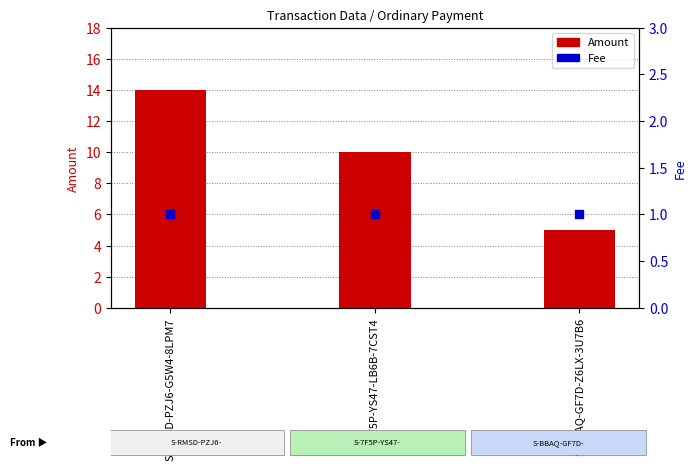

What is the total value across all series at S-BBAQ-GF7D-Z6LX-3U7B6?

6